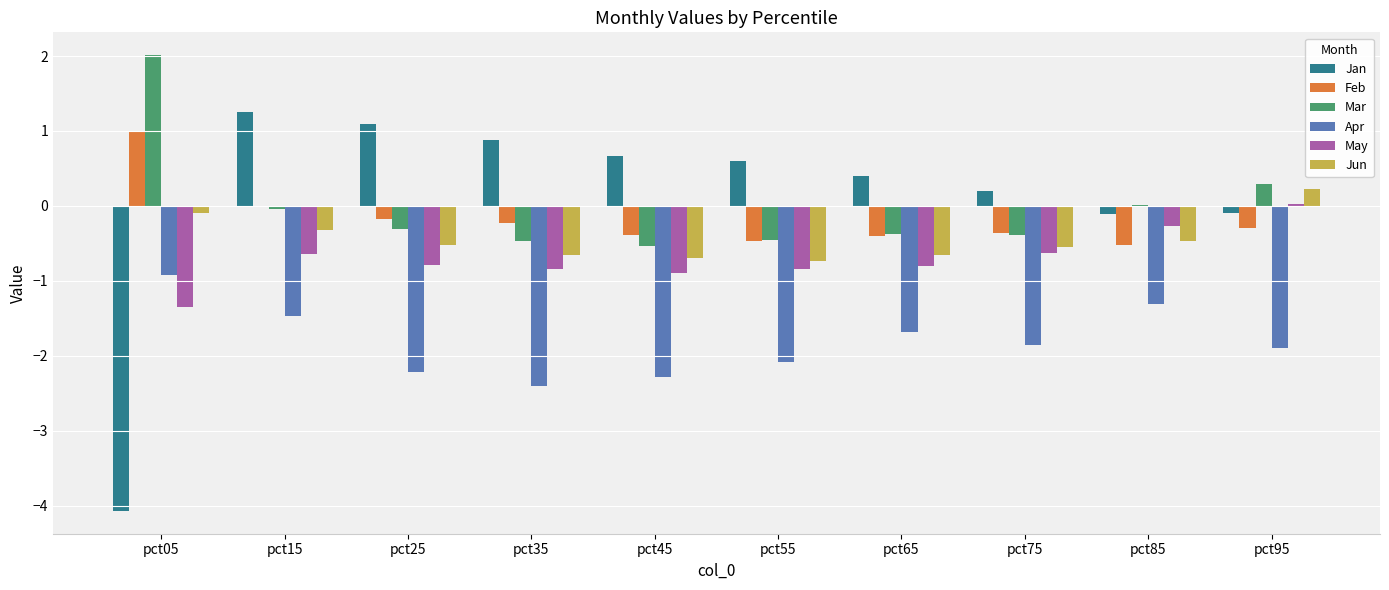

What is the approximate value of May at pct75?

-0.6